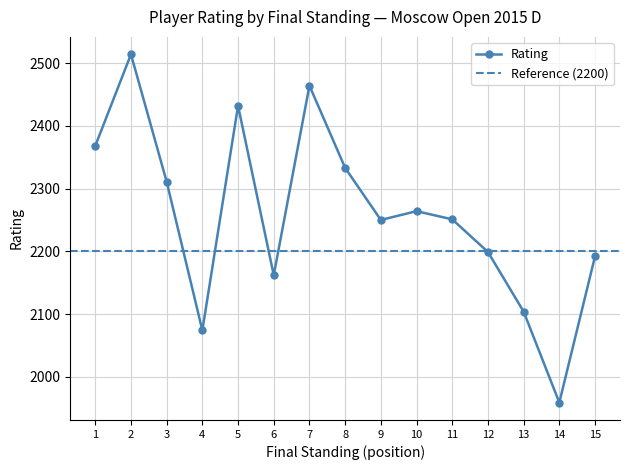

Reading left to right, extract all data points from this chart.

1=2368	2=2514	3=2311	4=2074	5=2432	6=2162	7=2464	8=2333	9=2250	10=2264	11=2251	12=2199	13=2104	14=1959	15=2192